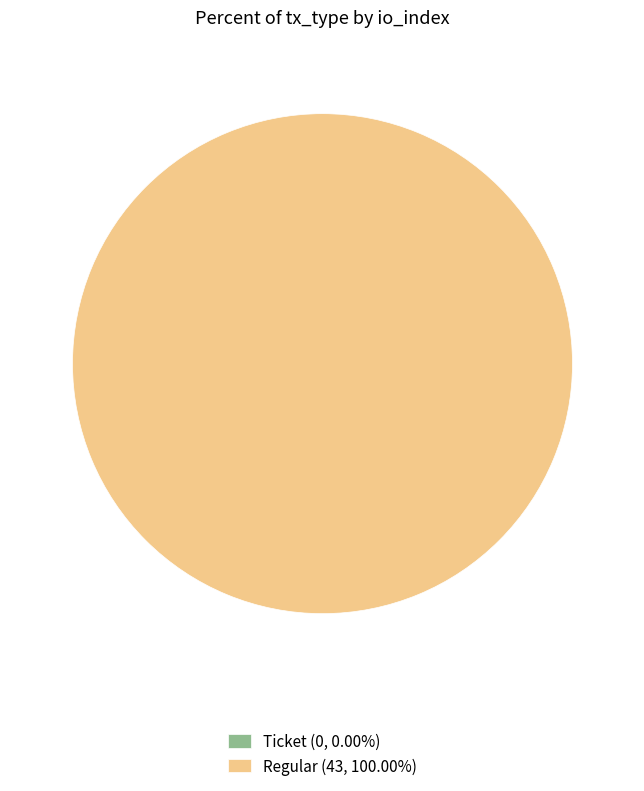

Count the number of slices in the pie.

2